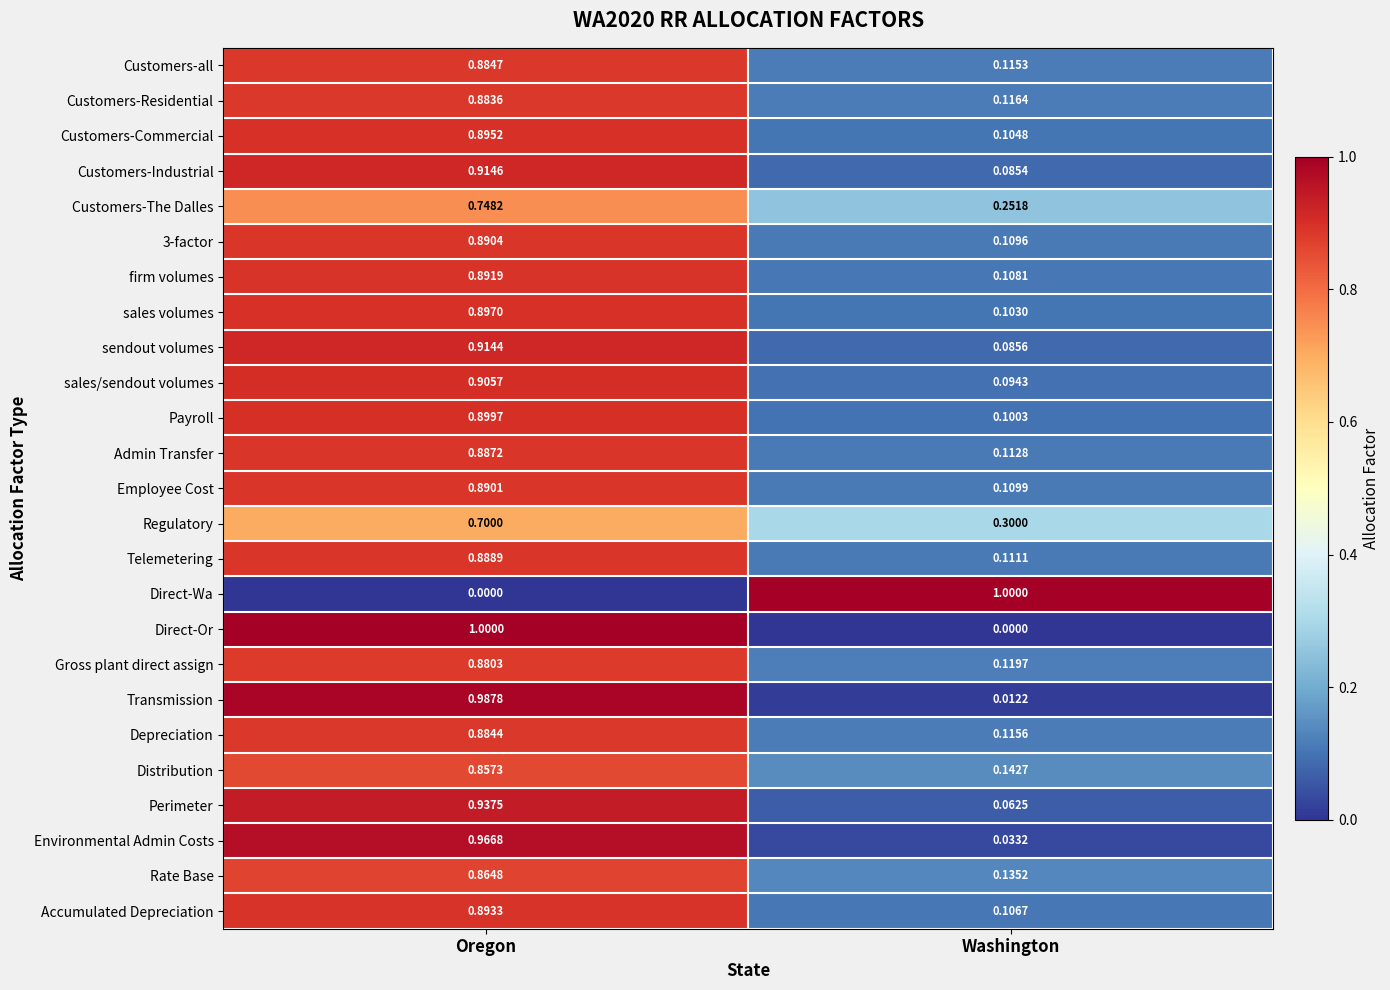

At which label is Customers-all closest to 0?

Washington